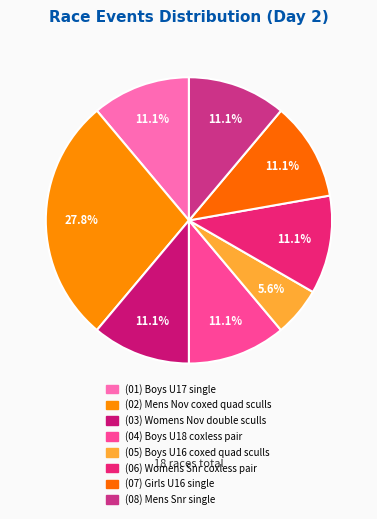

To the nearest percent, what is the average slice percentage?

12%